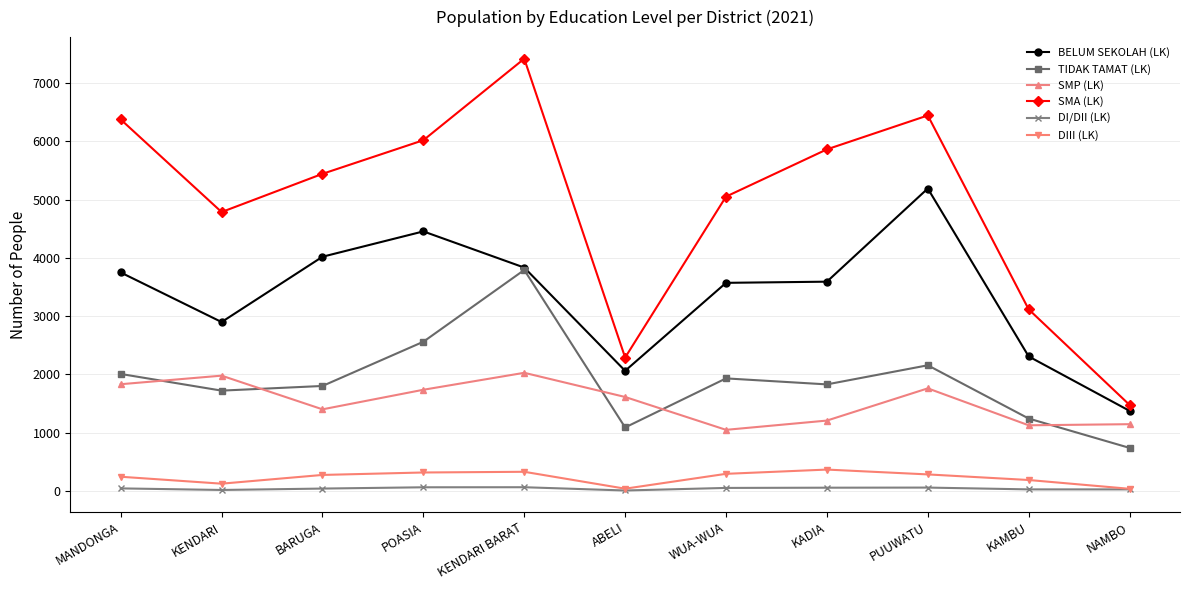

What is the maximum value shown in the chart?

7420